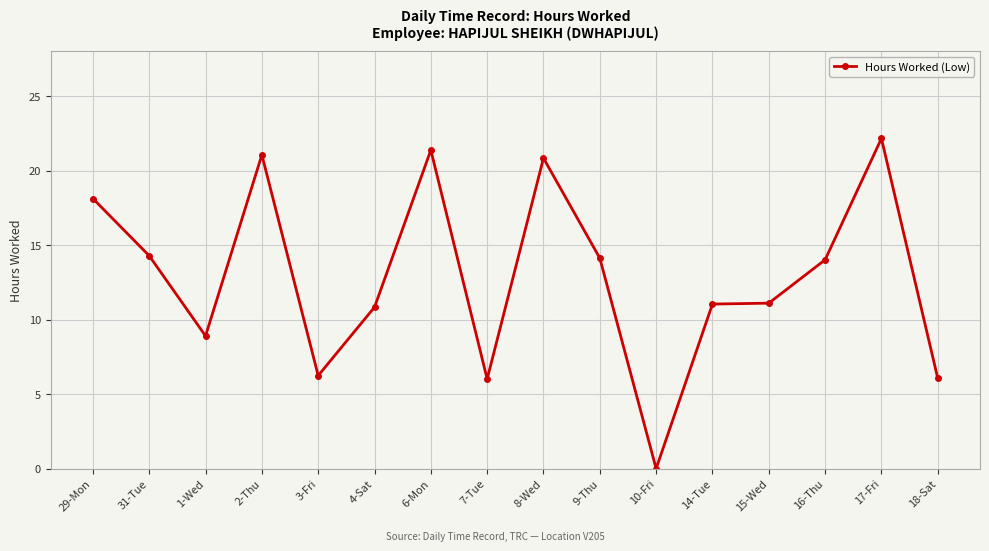

How many data points does each series have?

16